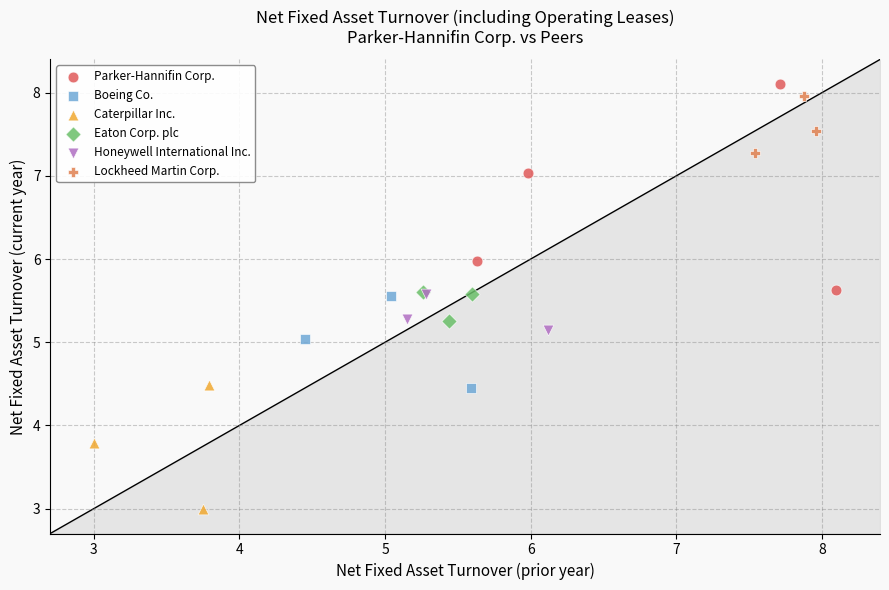

Which series has the largest Y range (max minus min)?

Parker-Hannifin Corp.